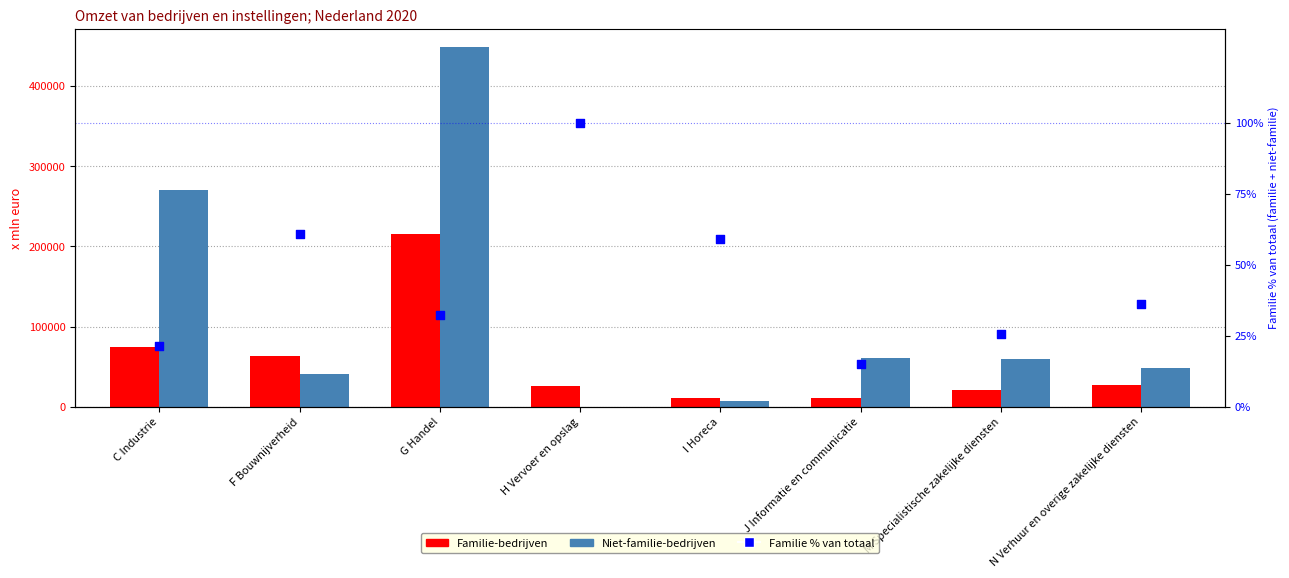

What are all the series names shown in the legend?

Familie-bedrijven, Niet-familie-bedrijven, Familie % van totaal